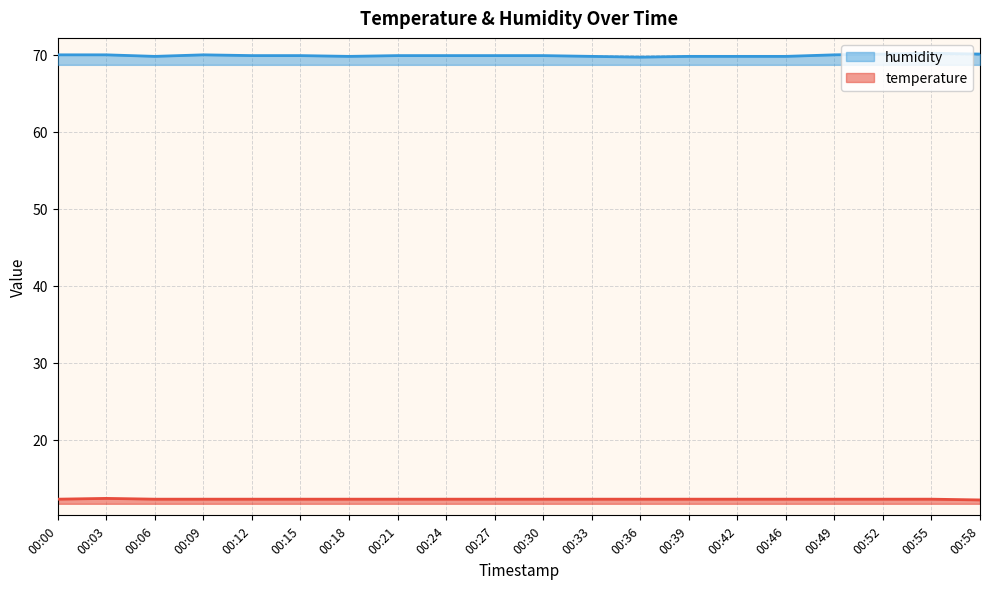

What is the value of the humidity point at the 3rd from the left?

69.8